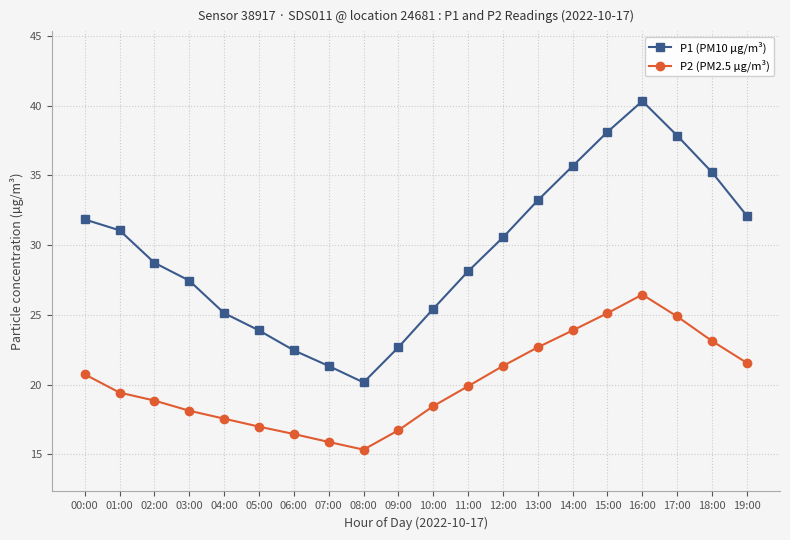

Which series changed the most between 05:00 and 19:00?

P1 (PM10 µg/m³)